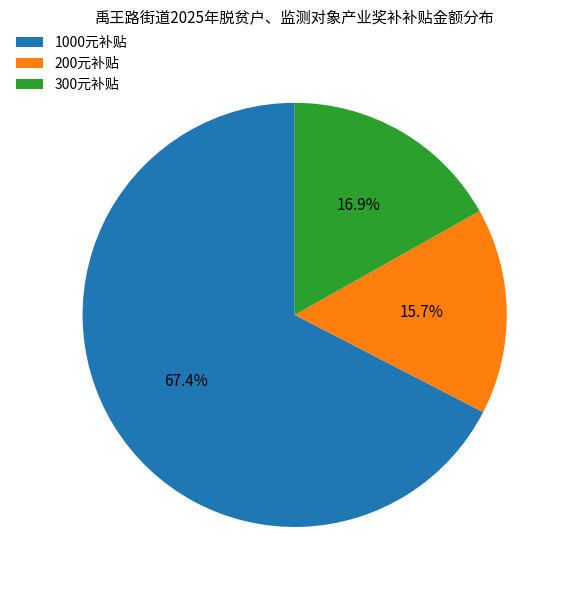

To the nearest percent, what is the difference between the largest and smallest slice percentages?

52%